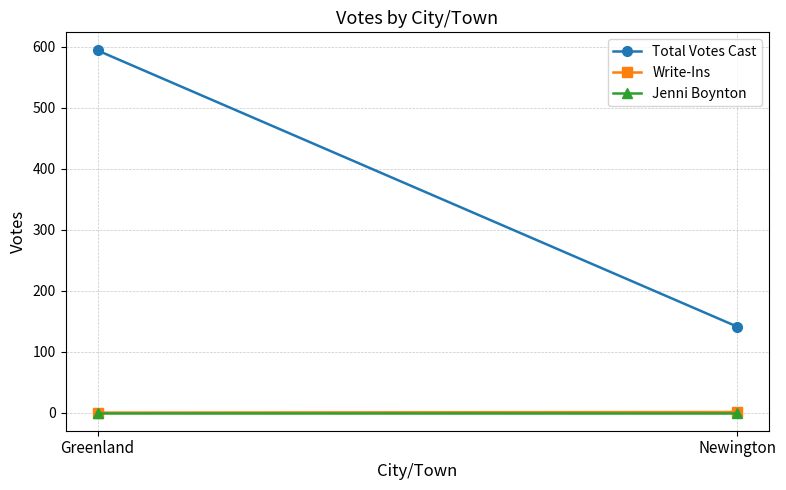

At Greenland, list the series in order from largest to smallest.

Total Votes Cast, Write-Ins, Jenni Boynton